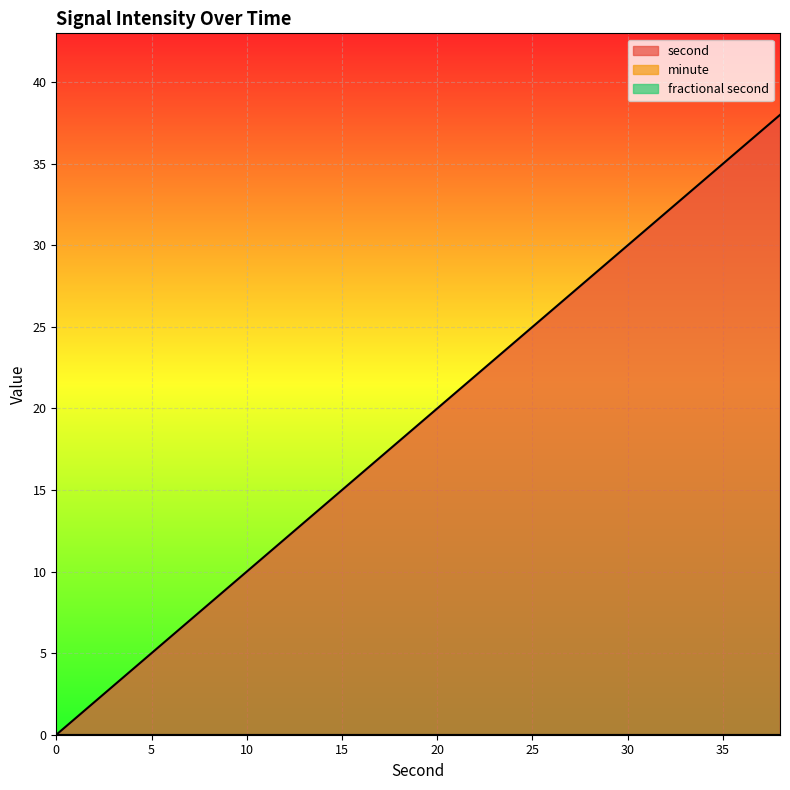

Reading right to left, what are all the values shown in this chart?

second: 38	36	34	32	30	28	26	24	22	20	18	16	14	12	10	8	6	4	2	0
minute: 0	0	0	0	0	0	0	0	0	0	0	0	0	0	0	0	0	0	0	0
fractional second: 0	0	0	0	0	0	0	0	0	0	0	0	0	0	0	0	0	0	0	0